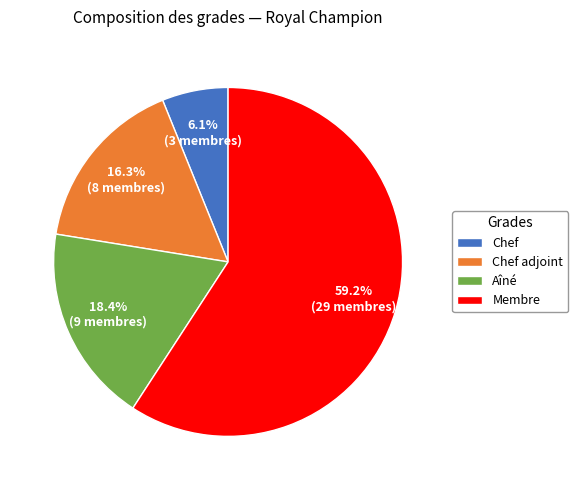

To the nearest percent, what is the difference between the Chef adjoint and Aîné slice percentages?

2%